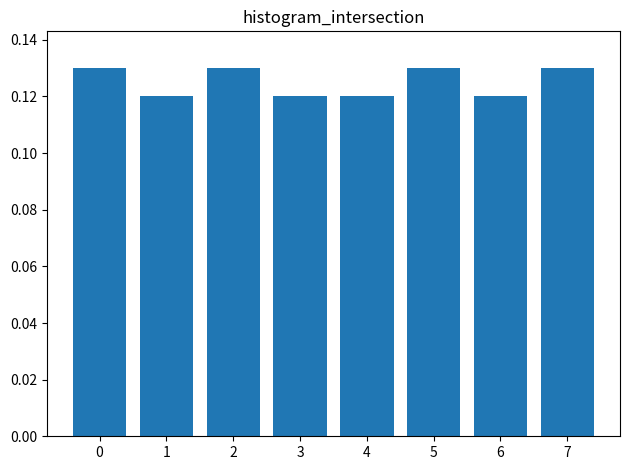

Count the values in the range 0 to 1.

8